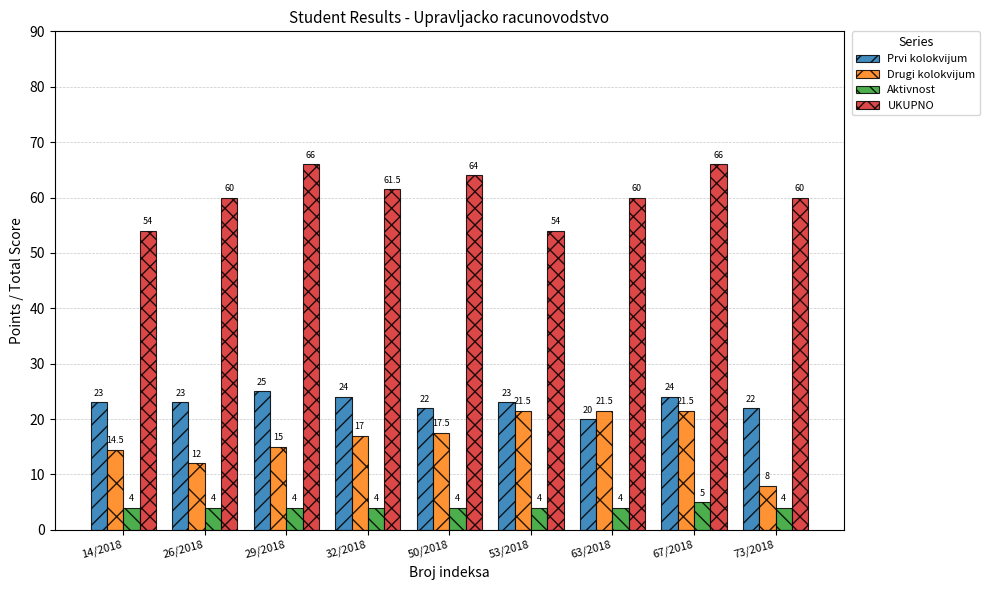

What are all the series names shown in the legend?

Prvi kolokvijum, Drugi kolokvijum, Aktivnost, UKUPNO